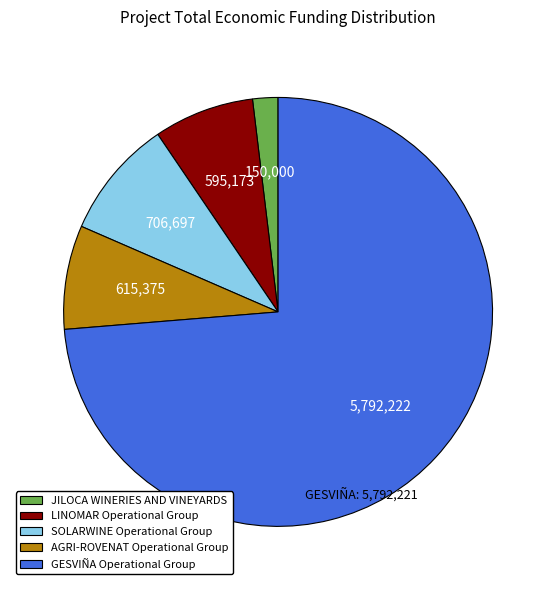

The AGRI-ROVENAT Operational Group slice represents 8% of the pie. True or false?

True